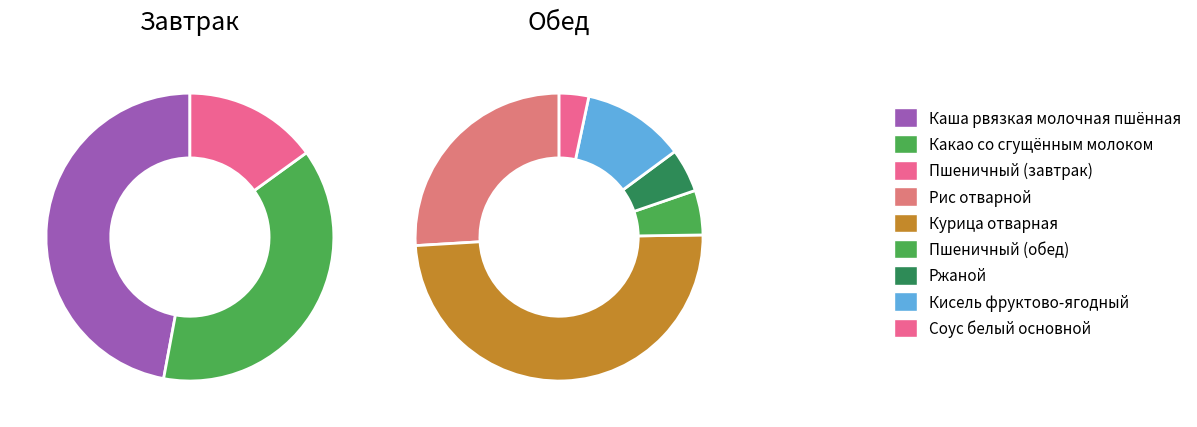

What is the change in value from Пшеничный (завтрак) to Пшеничный (обед)?

-2.2